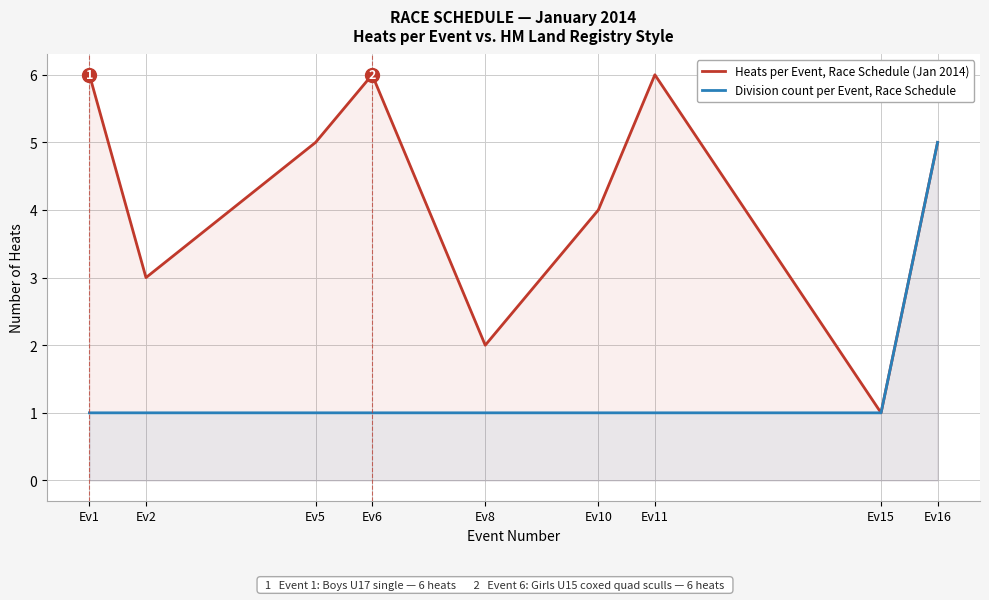

How many interior local peaks does the Heats per Event, Race Schedule (Jan 2014) series have?

2